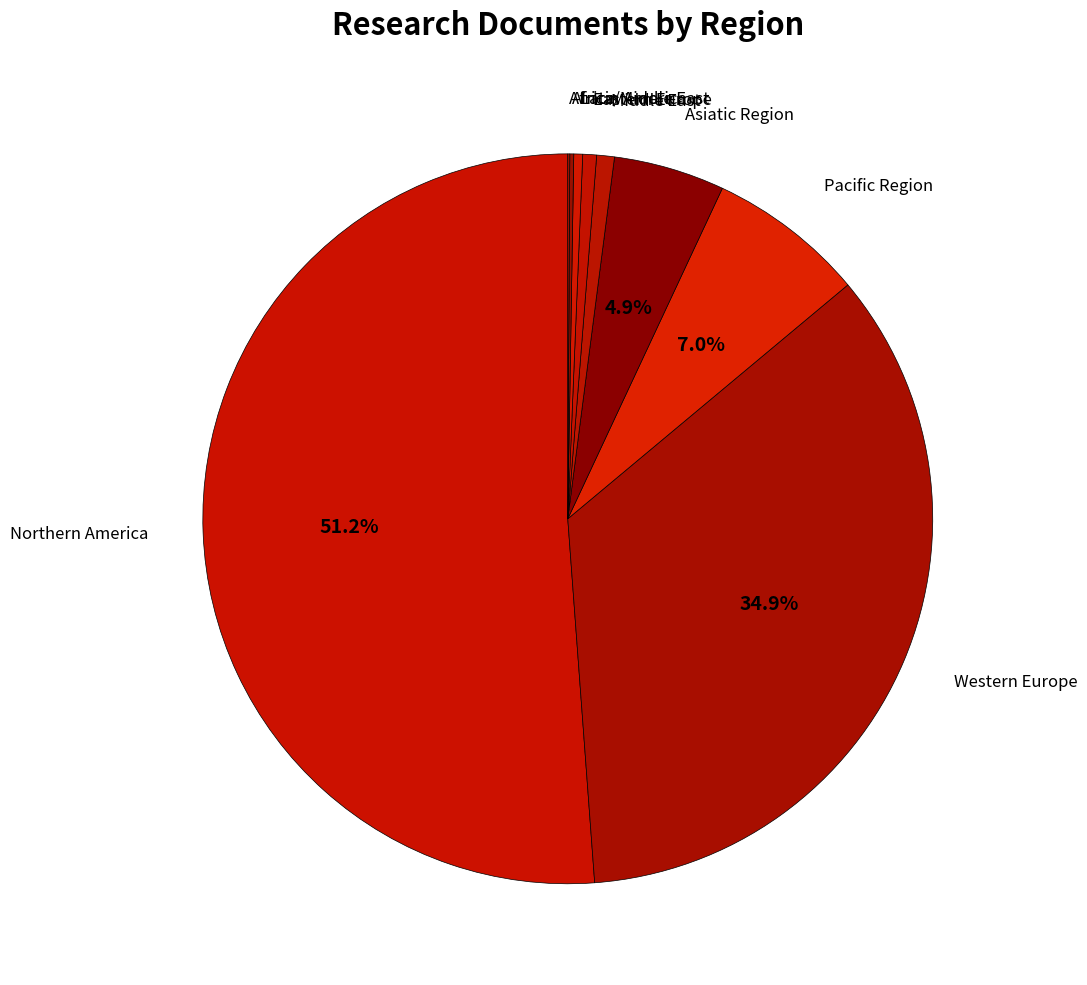

Which category has the biggest portion of the pie?

Northern America